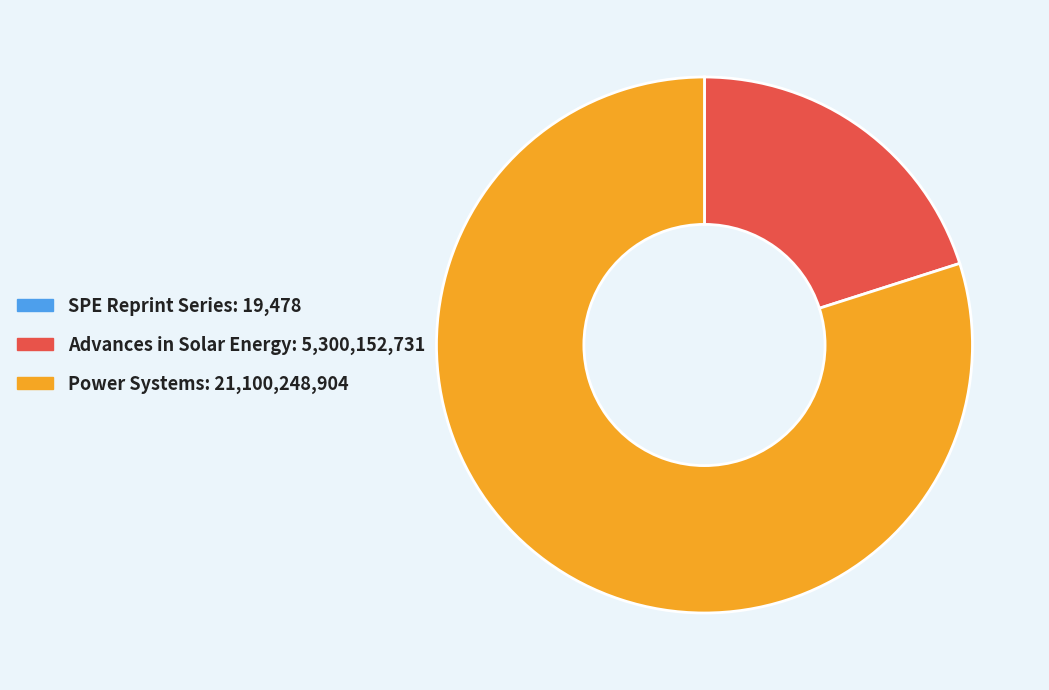

What is the ratio of the value at Power Systems to the value at Advances in Solar Energy?

4.0